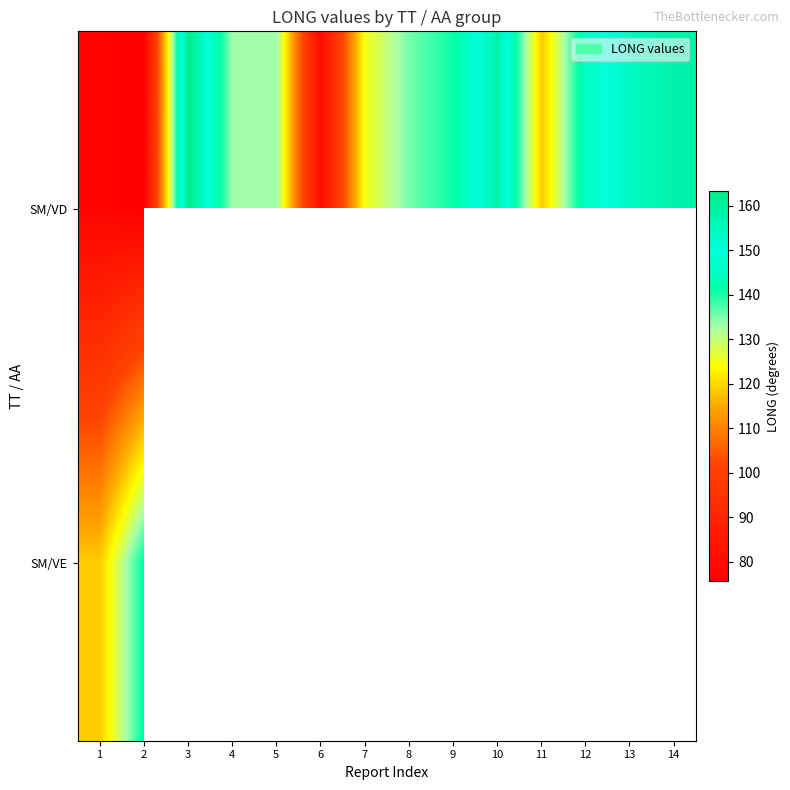

Which category has the highest value in the SM/VE series?

2